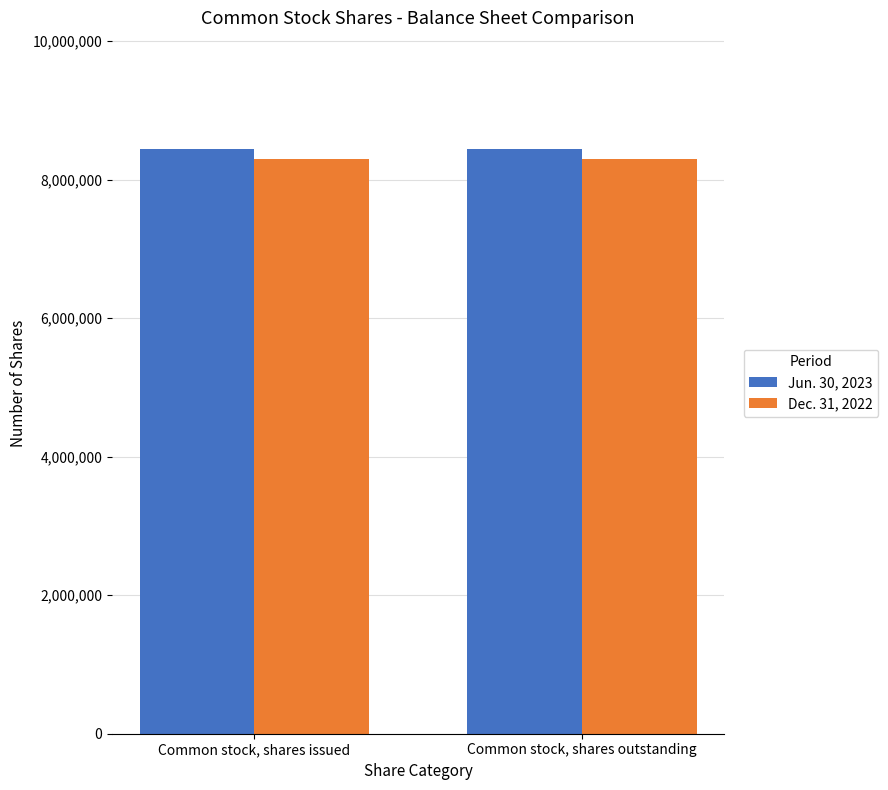

What is the smallest value displayed?

8299957